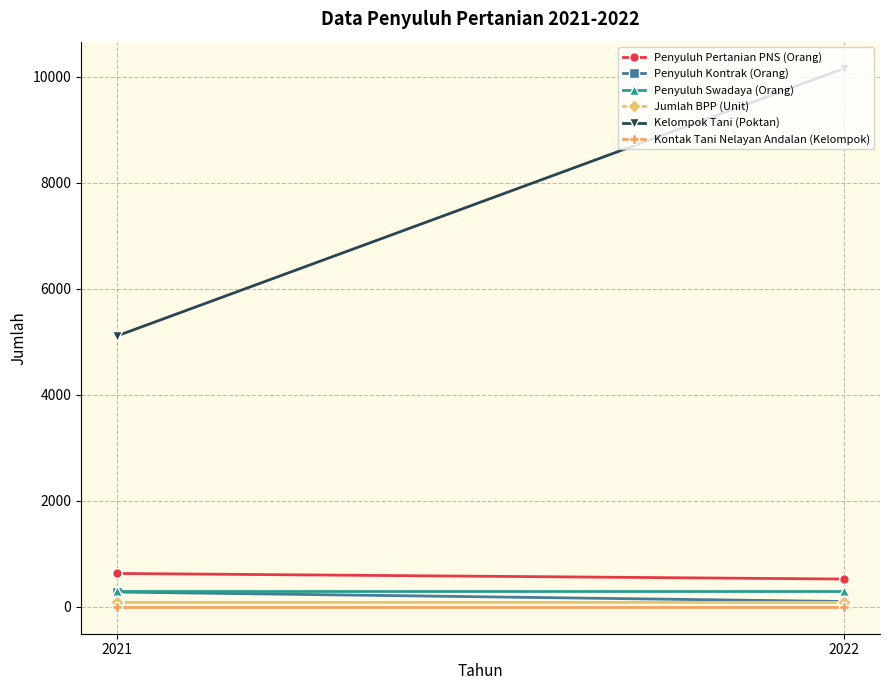

What is the minimum value shown in the chart?

1